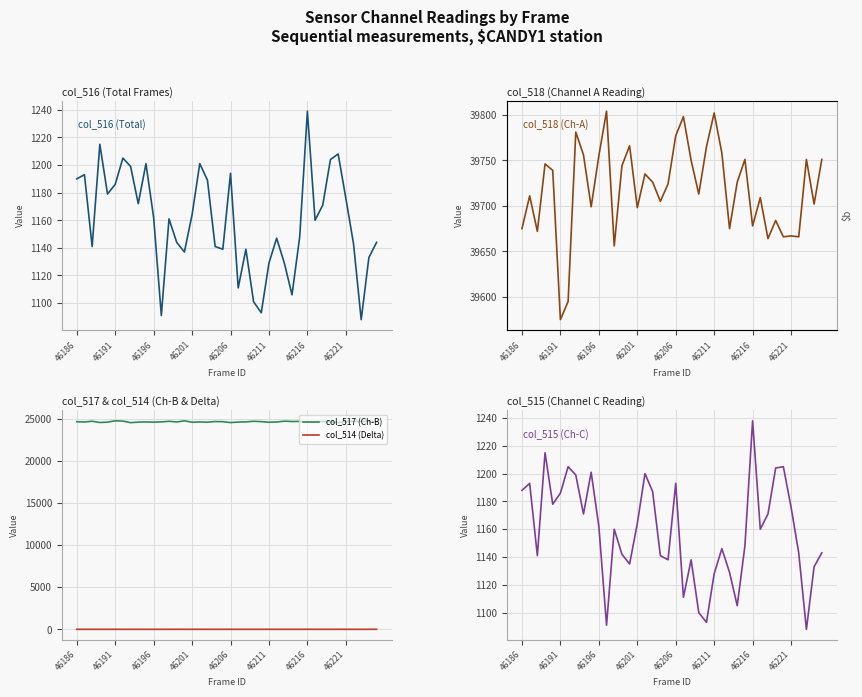

Is it true that col_518 (Ch-A) equals 58440 at 24?

False